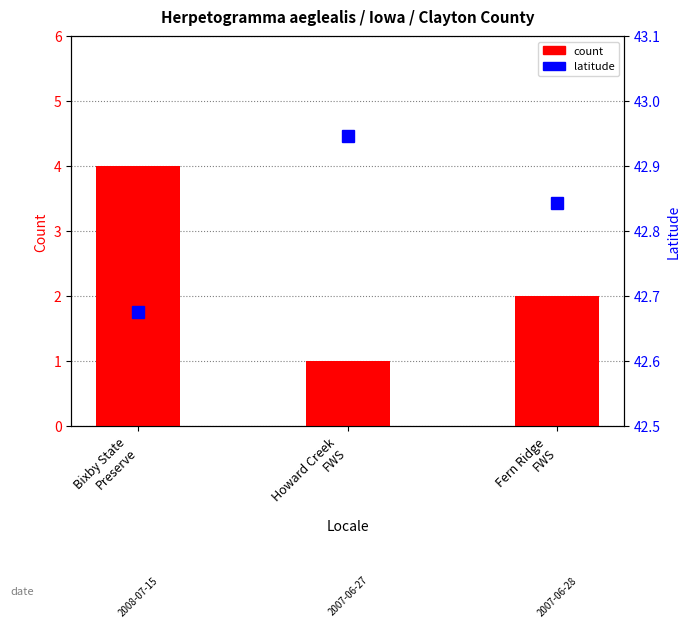

Which series changed the most between Howard Creek
FWS and Fern Ridge
FWS?

count